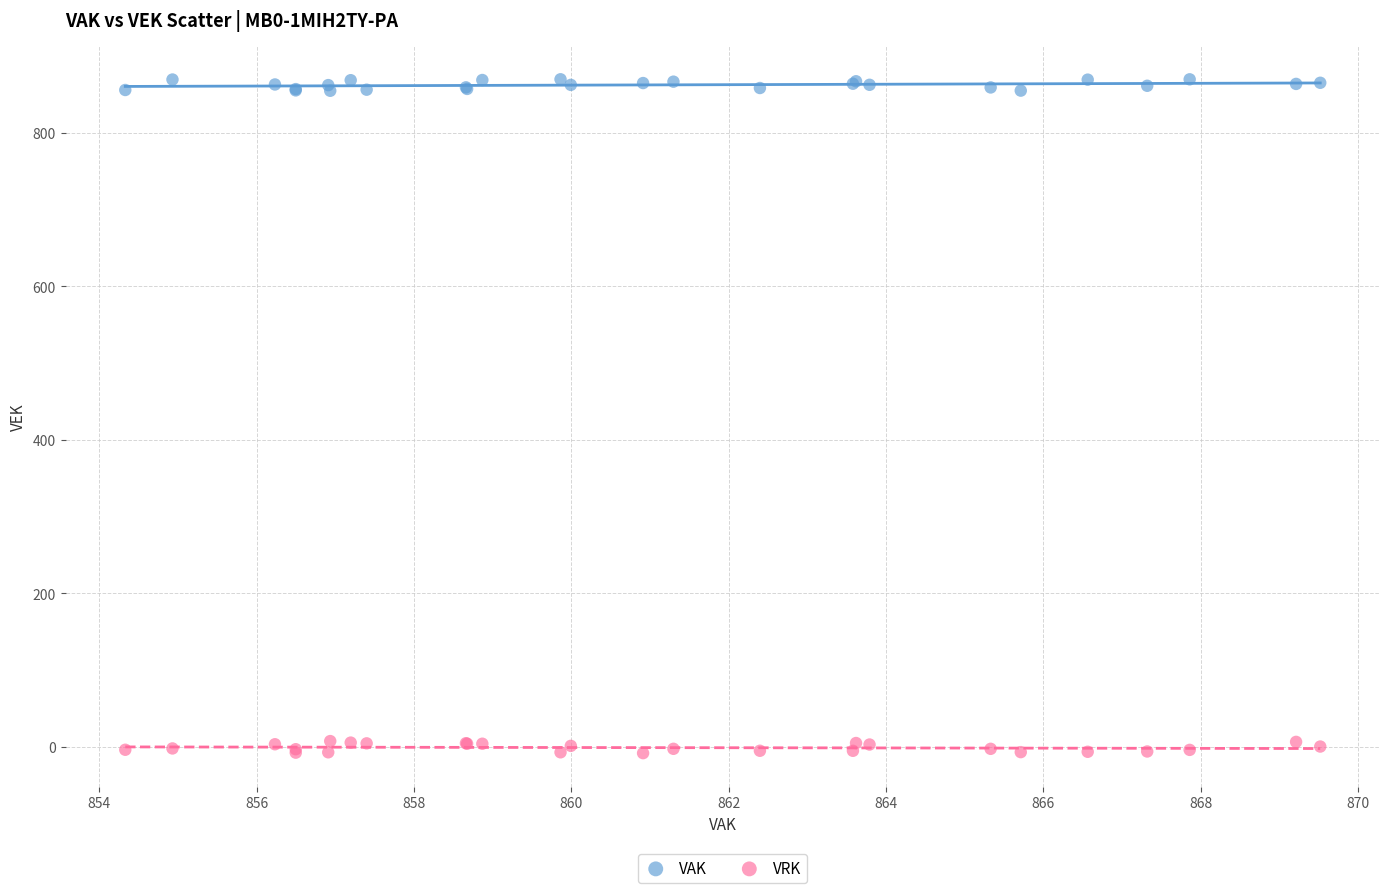

What are all the series names shown in the legend?

VAK, VRK